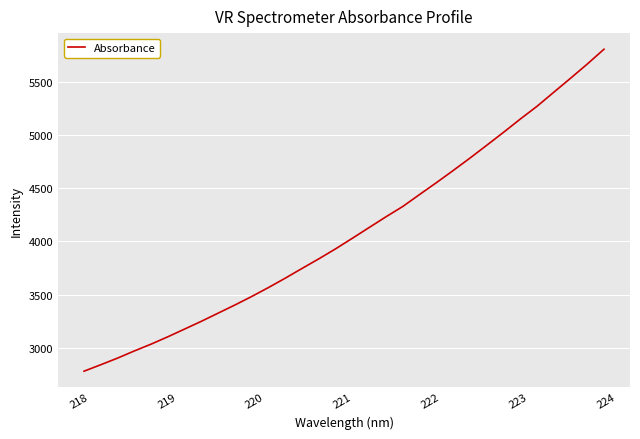

Is this an area chart (filled region under the line)?

No